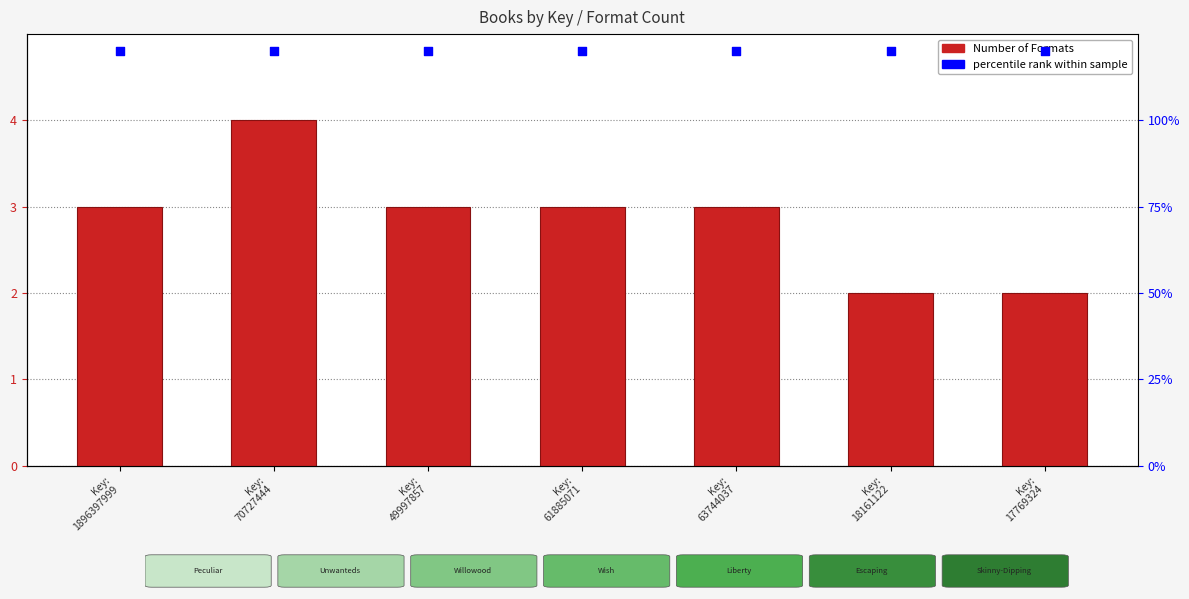

At how many categories does at least one series exceed 2?

7